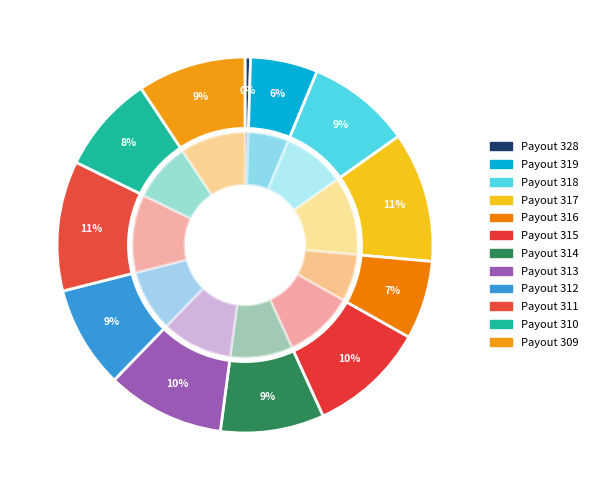

How many segments does this pie chart have?

12